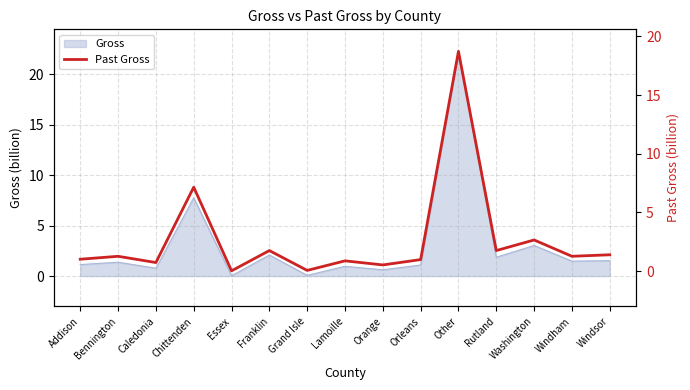

What is the change in value from Grand Isle to Washington?

+2.6